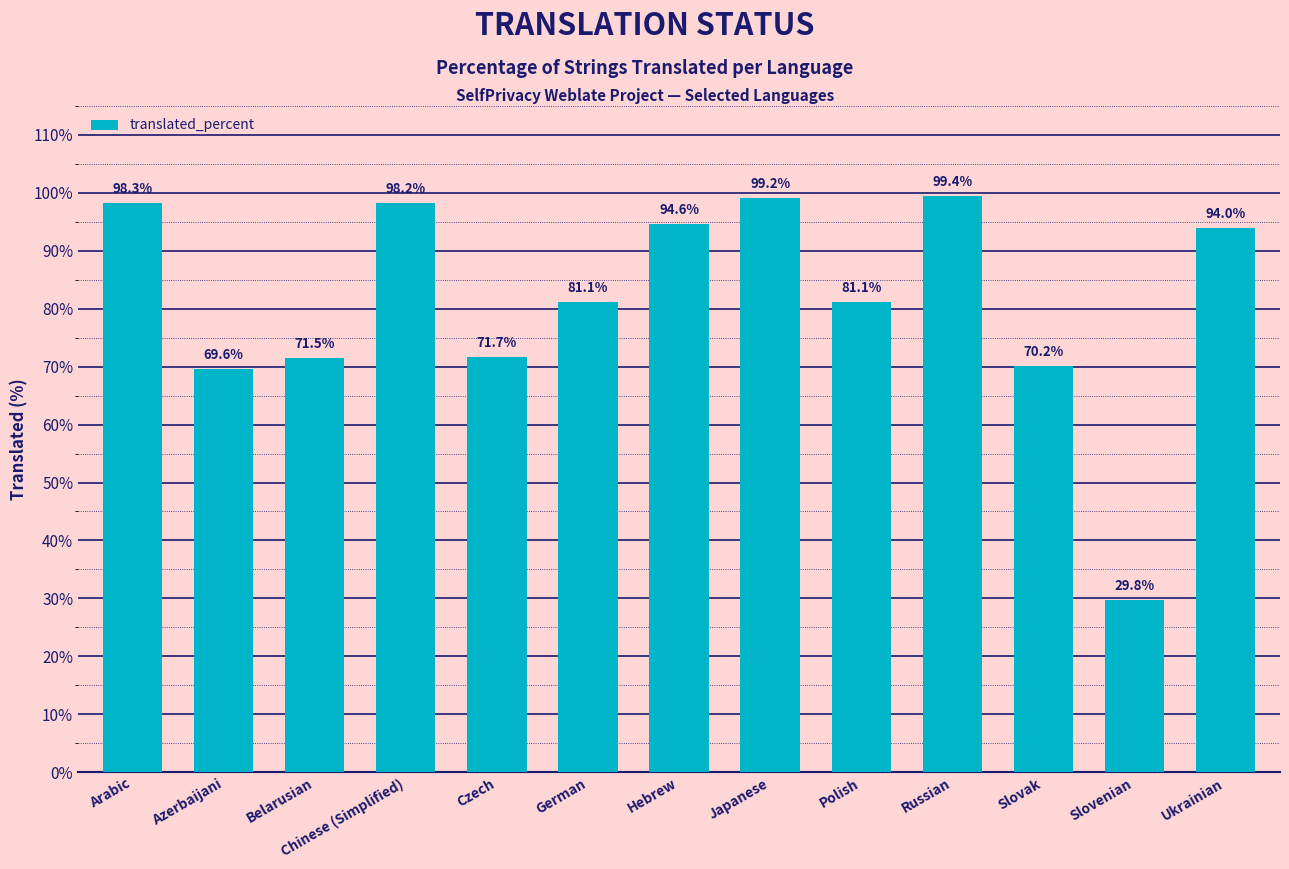

Reading right to left, what are all the values shown in this chart?

Ukrainian=94.0	Slovenian=29.8	Slovak=70.2	Russian=99.4	Polish=81.1	Japanese=99.2	Hebrew=94.6	German=81.1	Czech=71.7	Chinese (Simplified)=98.2	Belarusian=71.5	Azerbaijani=69.6	Arabic=98.3